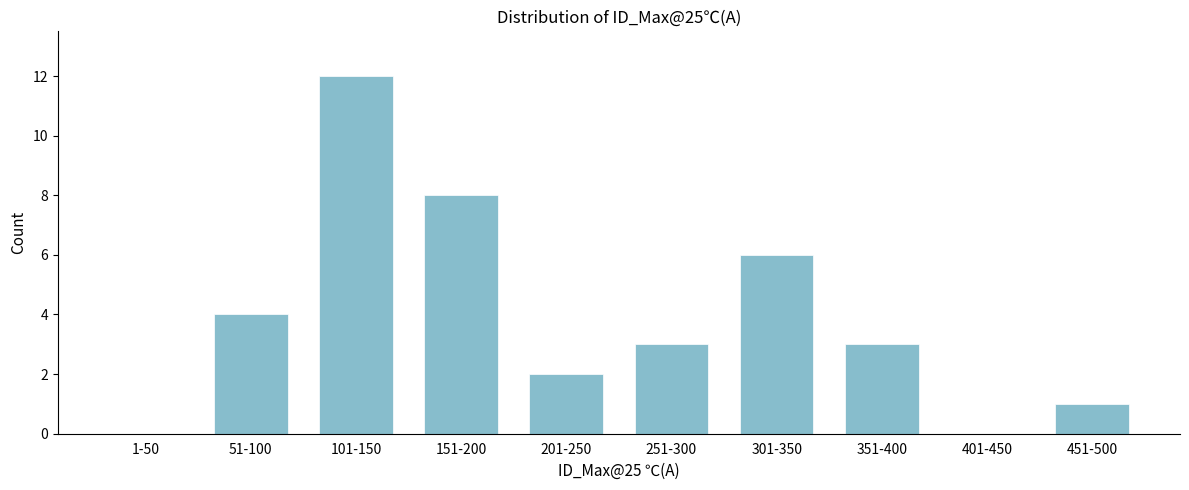

Reading left to right, transcribe all the data shown in this chart.

1-50=0	51-100=4	101-150=12	151-200=8	201-250=2	251-300=3	301-350=6	351-400=3	401-450=0	451-500=1